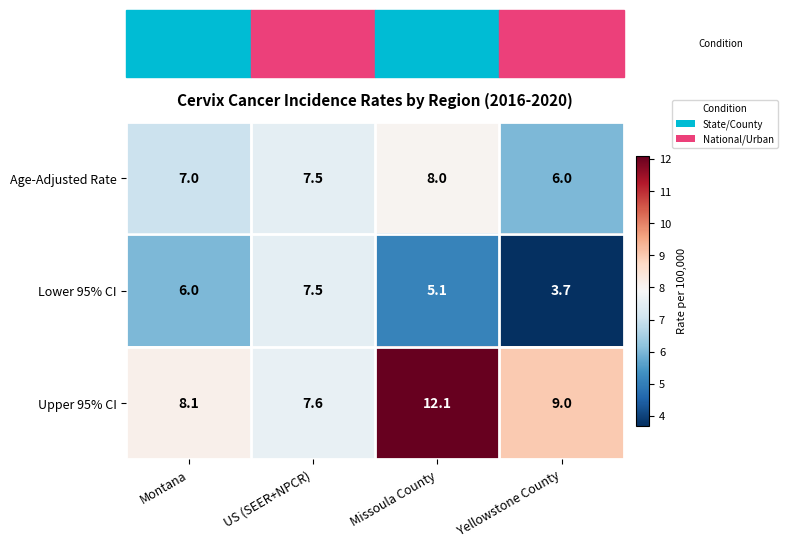

What is the difference between the Lower 95% CI values at Montana and Missoula County?

0.9